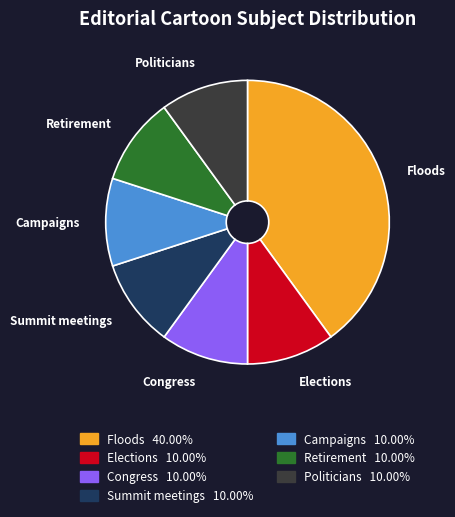

What is the largest slice in the pie chart?

Floods